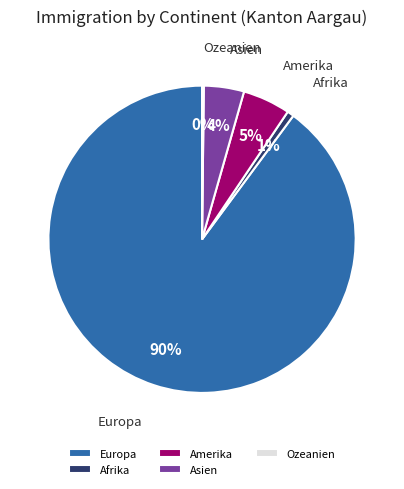

To the nearest percent, what is the difference between the largest and smallest slice percentages?

90%